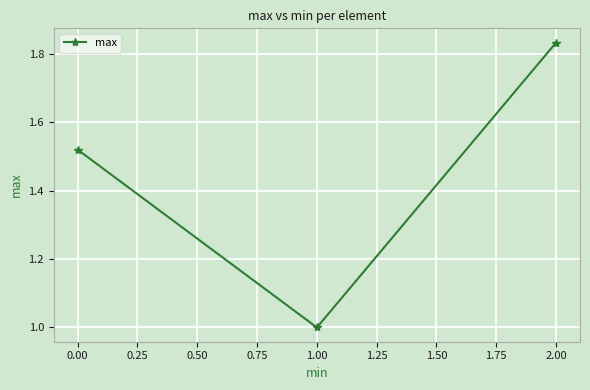

What is the difference between the maximum and minimum values?

0.8